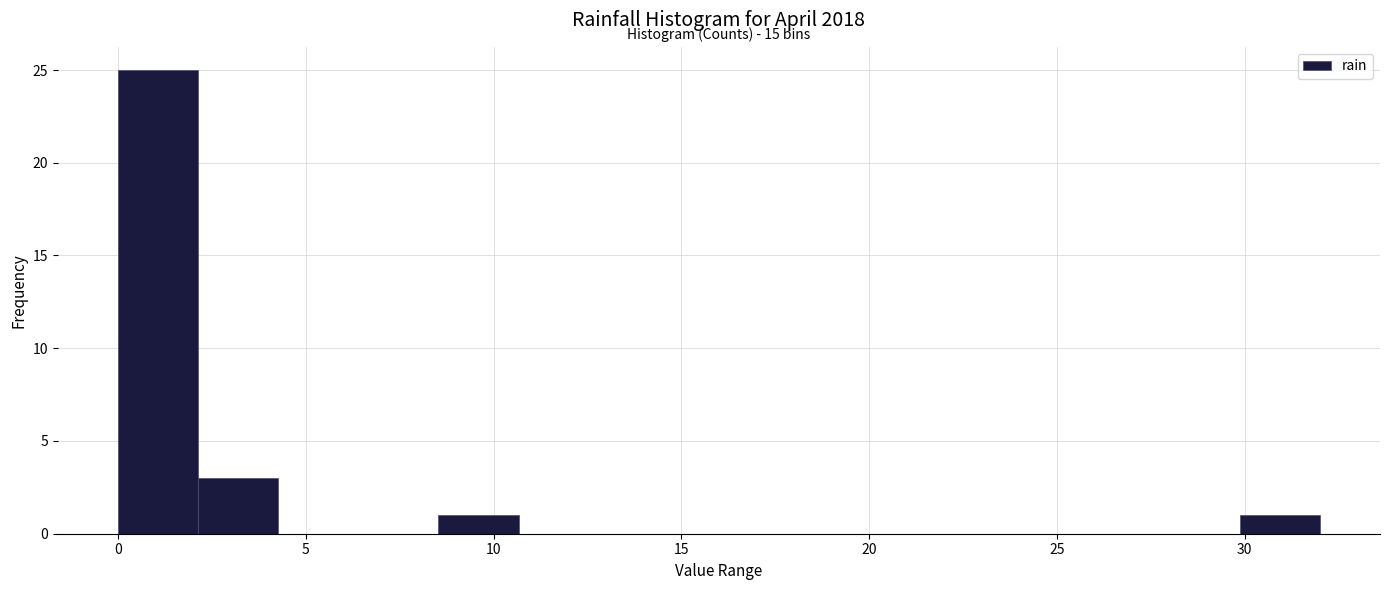

Which range on the x-axis has the tallest bar?

0.0 to 2.0